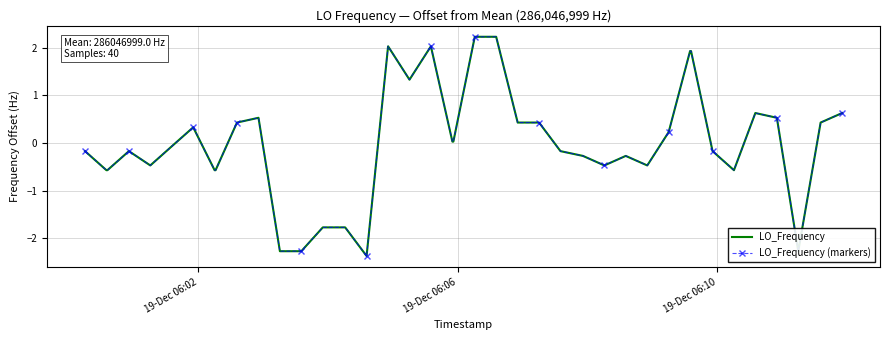

True or false: LO_Frequency and LO_Frequency (markers) intersect in this chart.

False